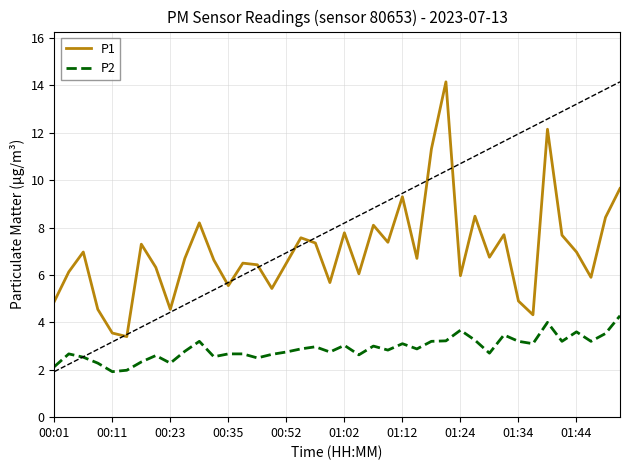

True or false: P1 and P2 cross at least once.

False